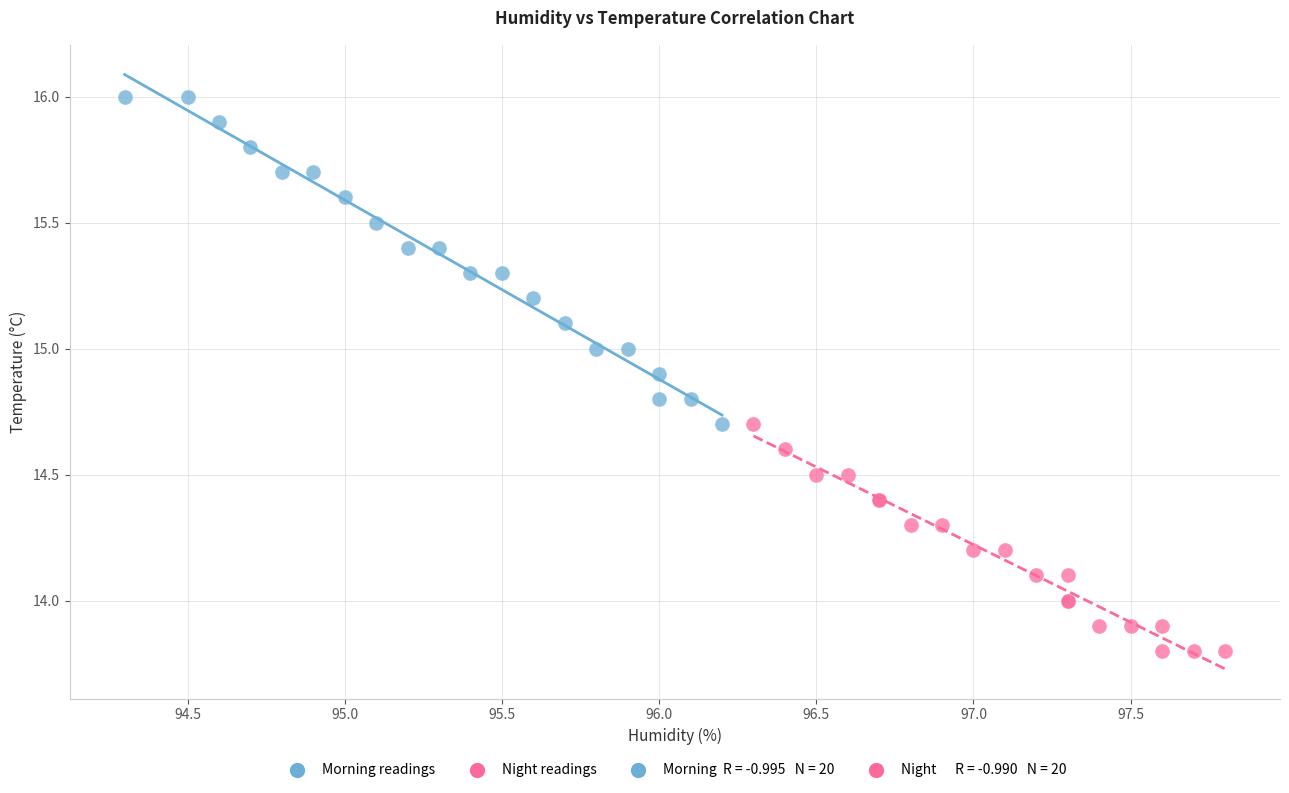

Which series has the largest Y range (max minus min)?

Morning readings